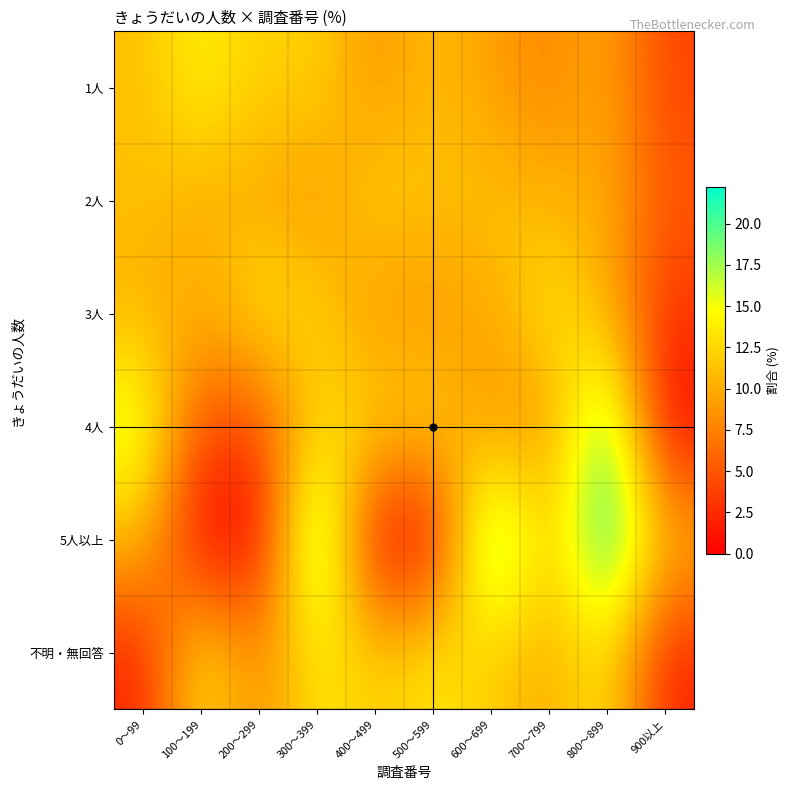

List the series in order of their peak value, lowest first.

2人, 3人, 不明・無回答, 1人, 4人, 5人以上